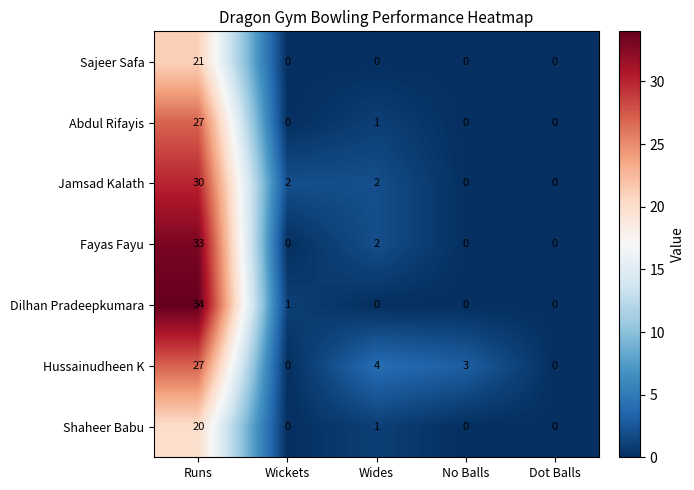

What is the difference between the highest and lowest values at Wides?

4